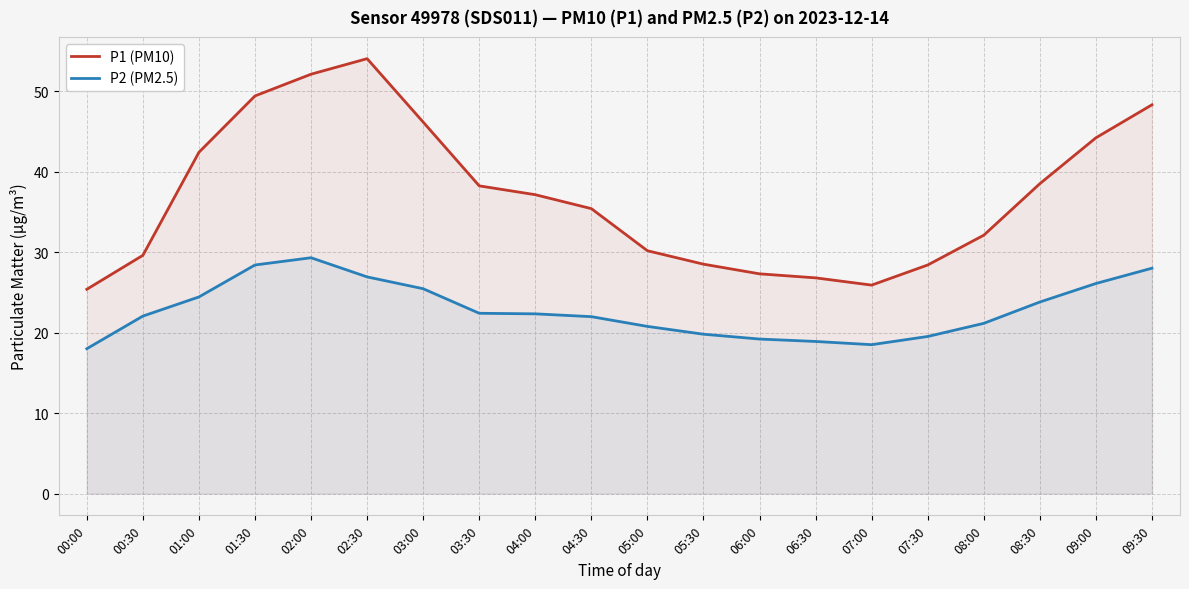

Rank the series at 04:30 from highest to lowest value.

P1 (PM10), P2 (PM2.5)